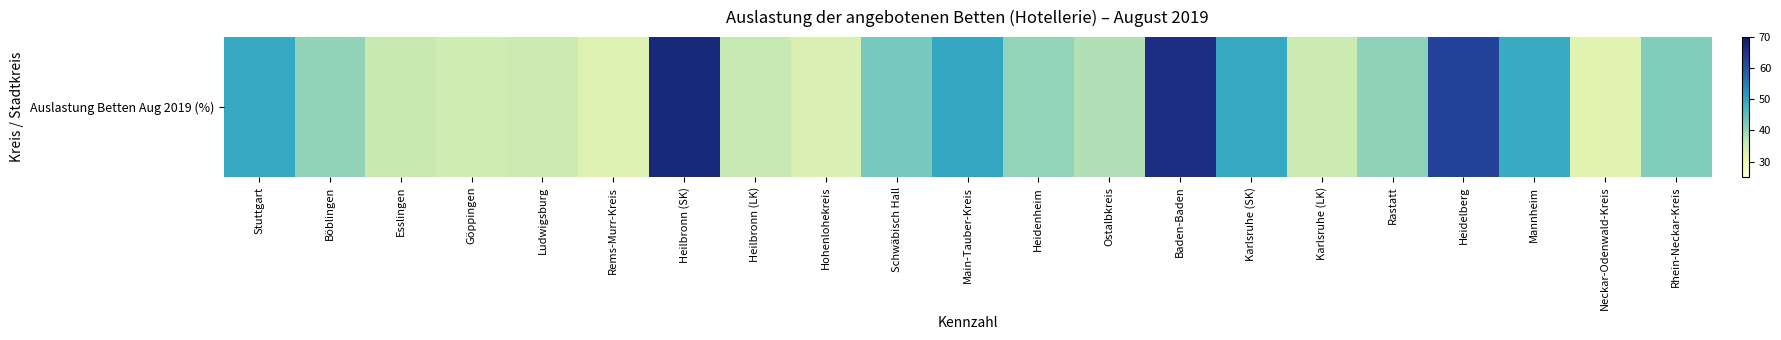

What is the sum of all values?

912.9